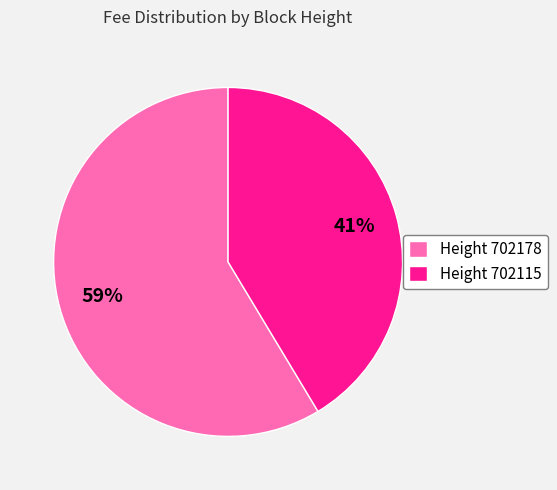

Which slice represents more than half of the pie?

Height 702178